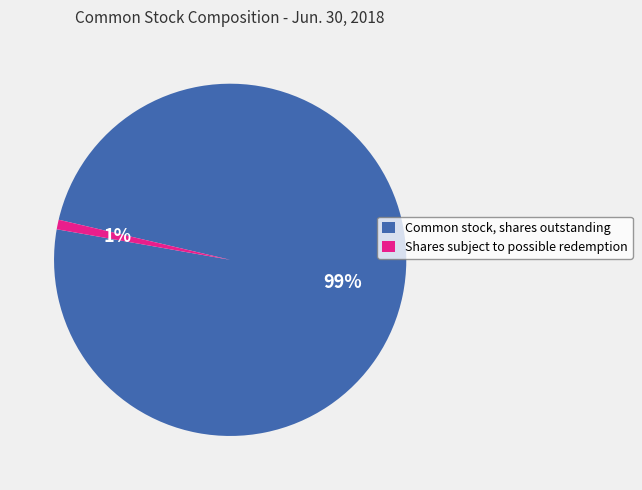

Which category has the biggest portion of the pie?

Common stock, shares outstanding